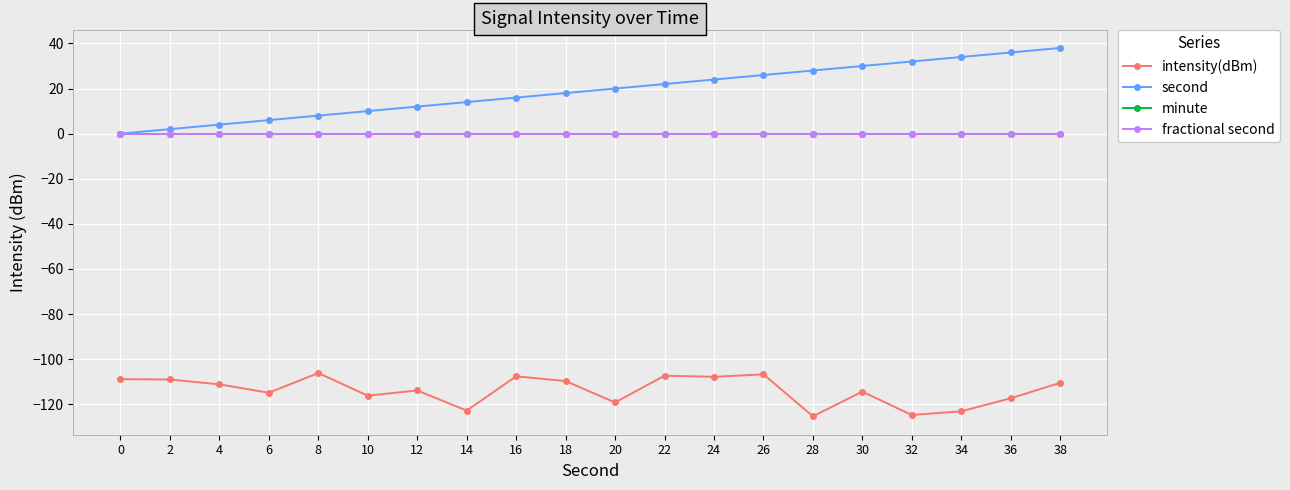

Is the value of minute at 22 greater than the value of fractional second at 22?

No